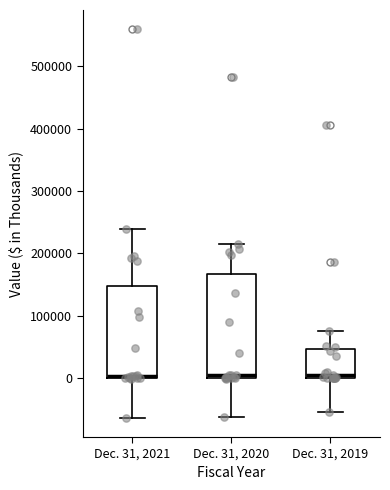

Reading left to right, read every box against the y-axis: the position of its median line, the range the box covers, and the ends of its whiskers. The values are not printed on the chart, so give them approximately, as read against the axis.

Dec. 31, 2021: median 0 (drawn on the box's lower edge), box 0 to 150000, whiskers -60000 to 240000
Dec. 31, 2020: median 10000, box 0 to 170000, whiskers -60000 to 210000
Dec. 31, 2019: median 10000, box 0 to 50000, whiskers -50000 to 80000